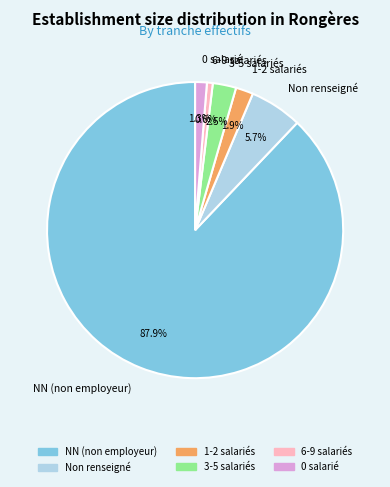

To the nearest percent, what is the average slice percentage?

17%